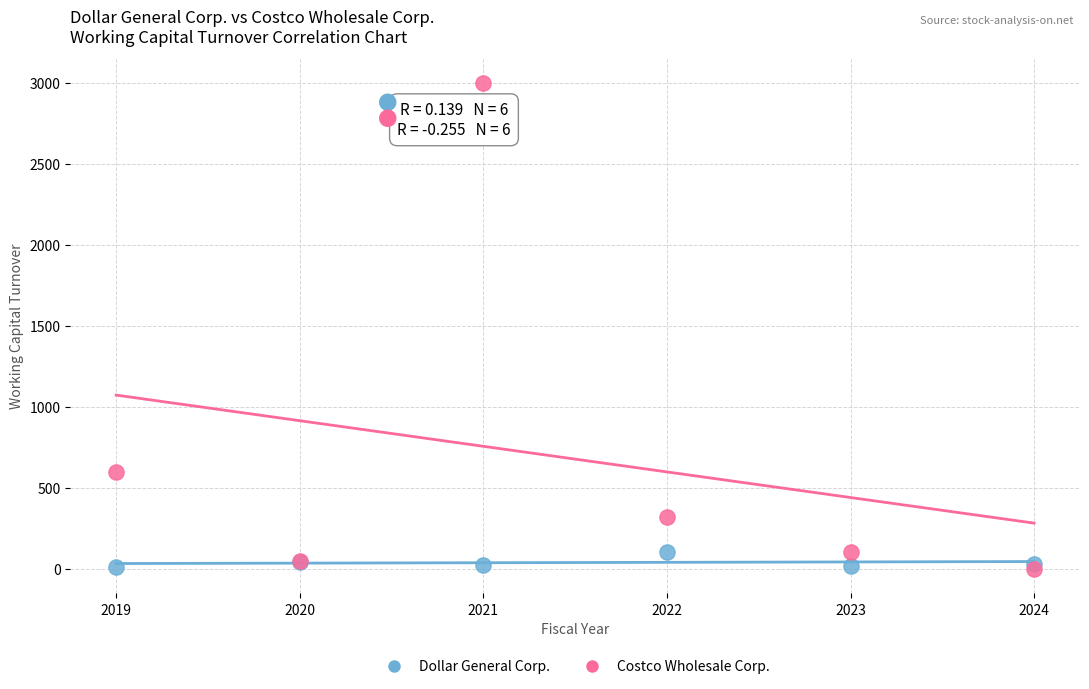

Across all series, what Y value is closest to 1500?

602.2